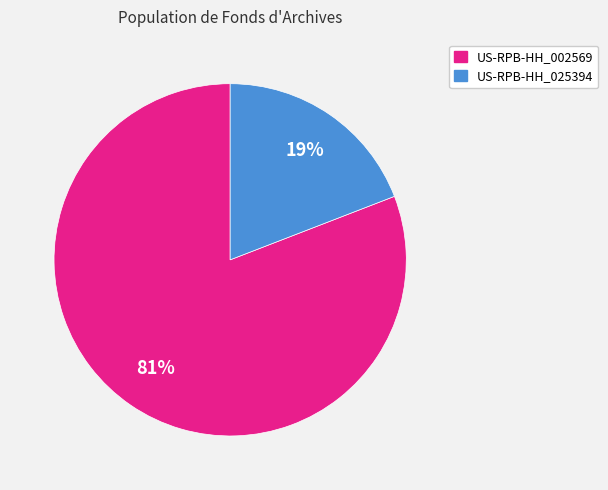

Does US-RPB-HH_025394 represent more than half of the total?

No